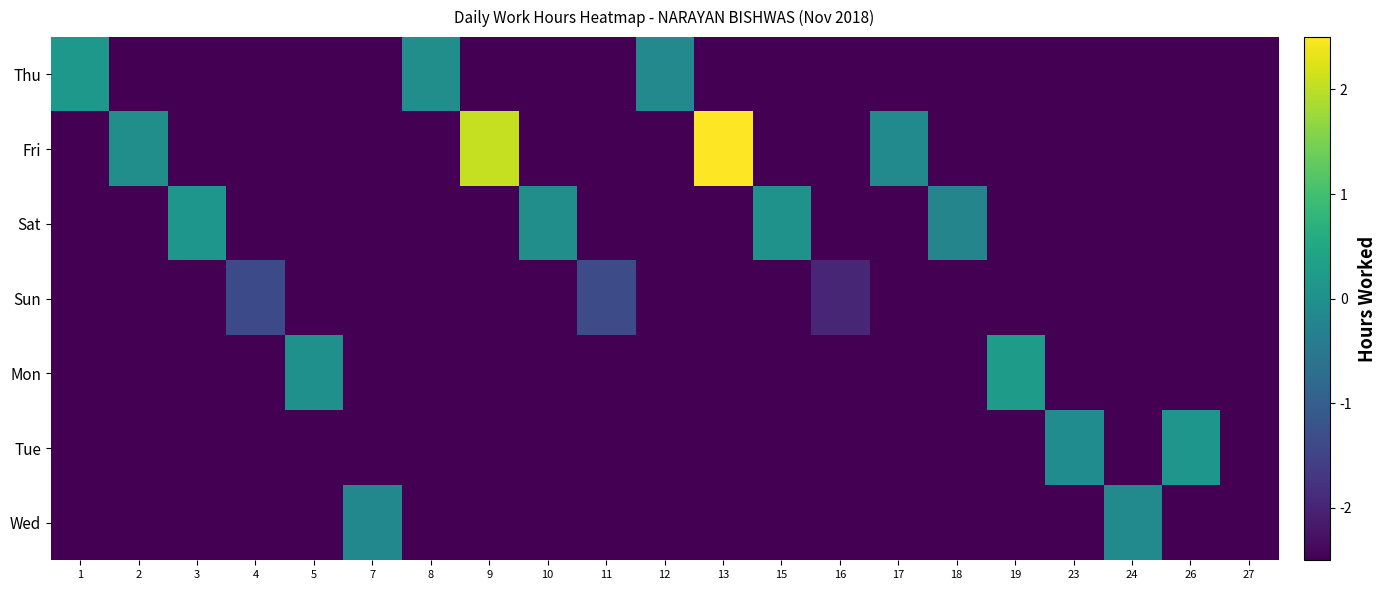

At how many categories does at least one series exceed 2?

2